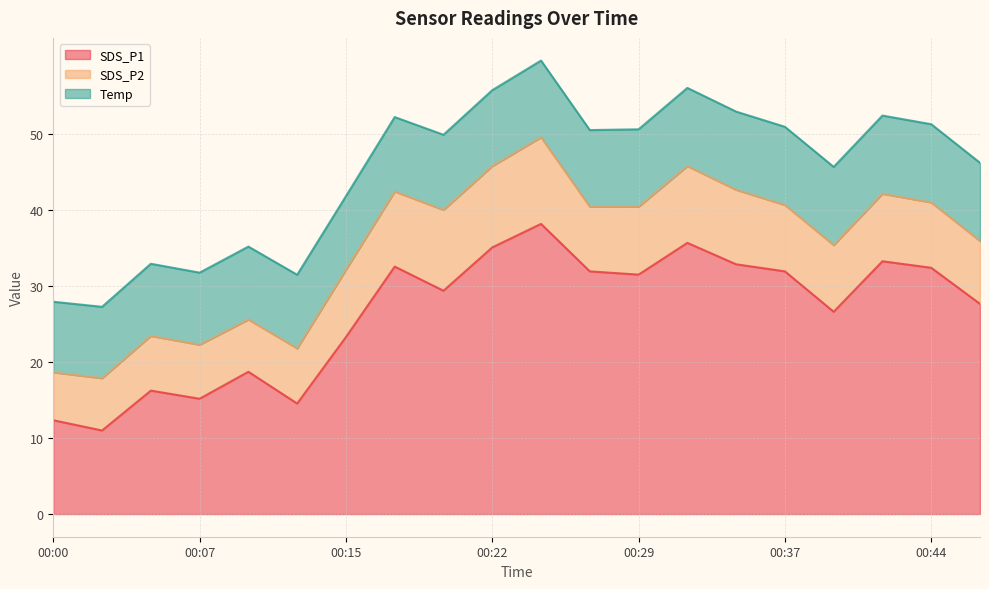

How many data points does each series have?

20